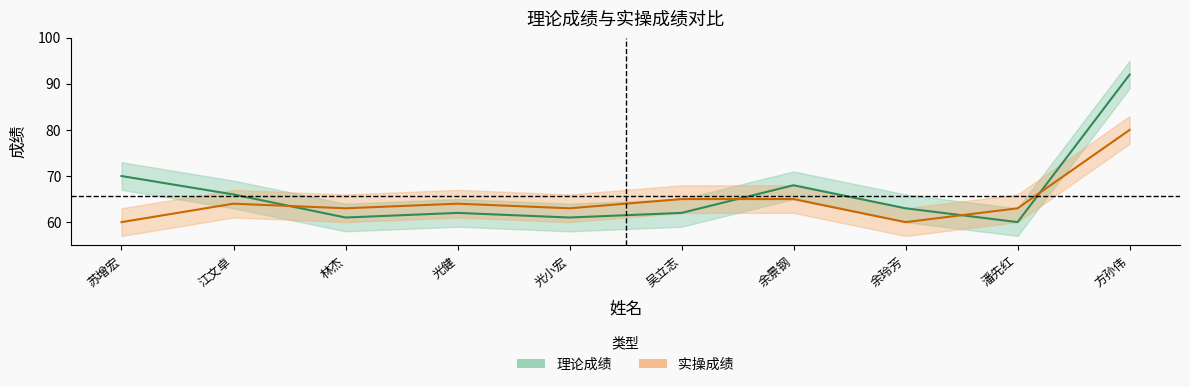

Rank the series by their average value, from highest to lowest.

理论成绩, 实操成绩